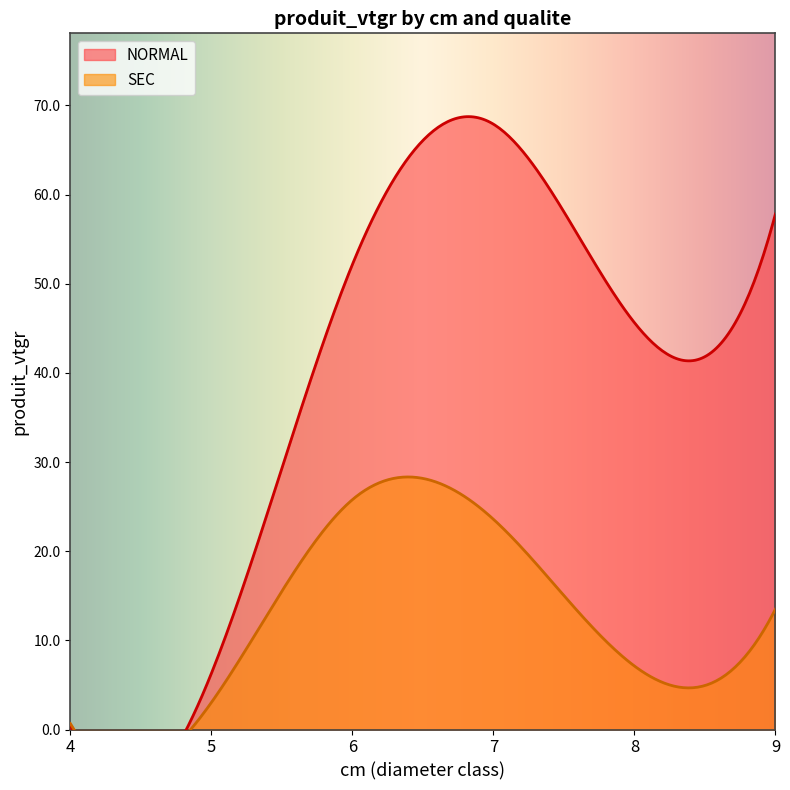

List the series in order of their peak value, lowest first.

SEC, NORMAL